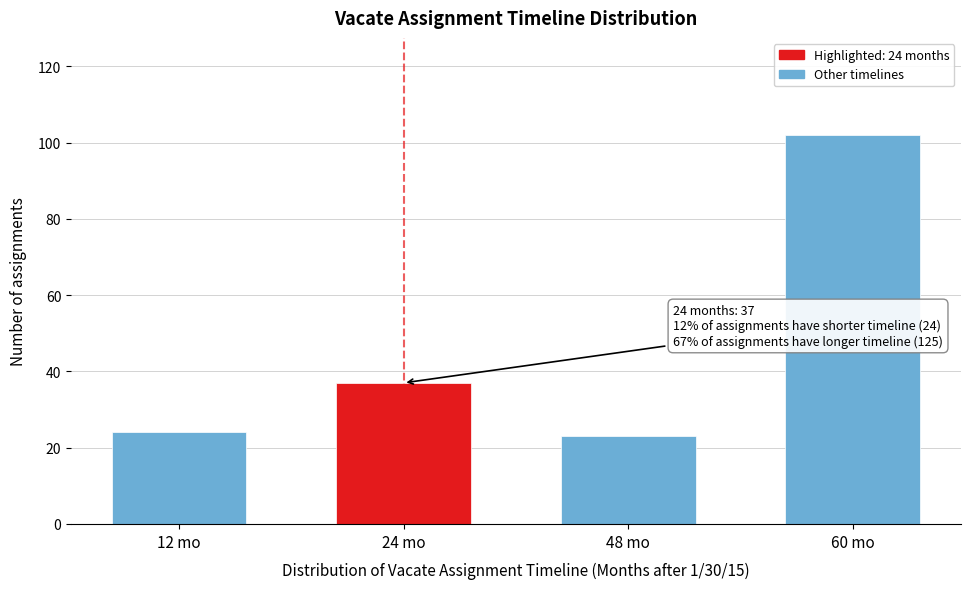

Reading right to left, list all the values displayed in this chart.

102	23	37	24